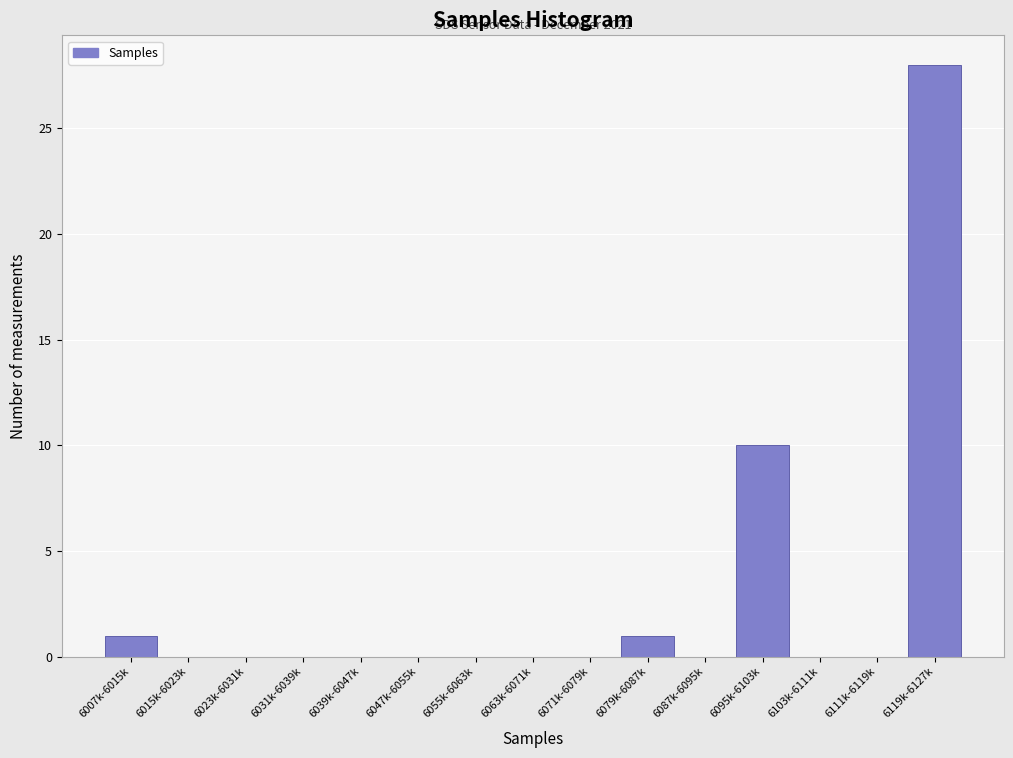

Reading left to right, what are all the values shown in this chart?

6007k-6015k=1	6015k-6023k=0	6023k-6031k=0	6031k-6039k=0	6039k-6047k=0	6047k-6055k=0	6055k-6063k=0	6063k-6071k=0	6071k-6079k=0	6079k-6087k=1	6087k-6095k=0	6095k-6103k=10	6103k-6111k=0	6111k-6119k=0	6119k-6127k=28